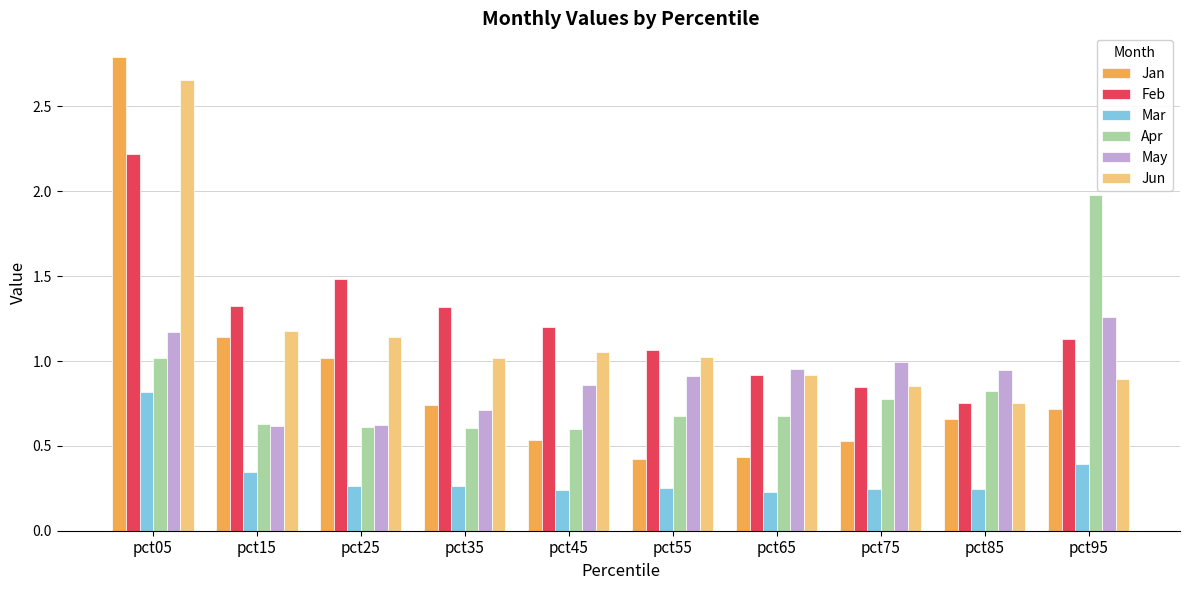

What is the maximum value shown in the chart?

2.8